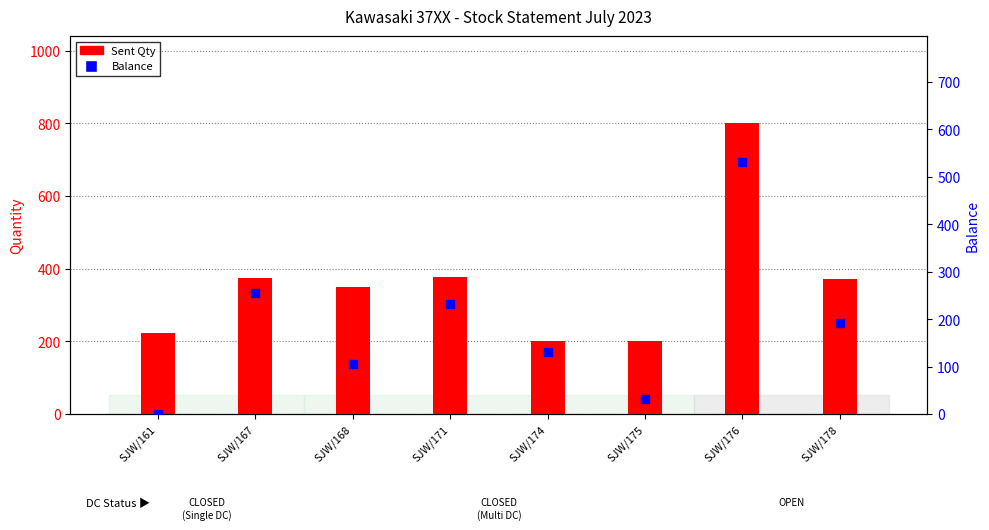

Which series has the widest spread of Y values?

Sent Qty